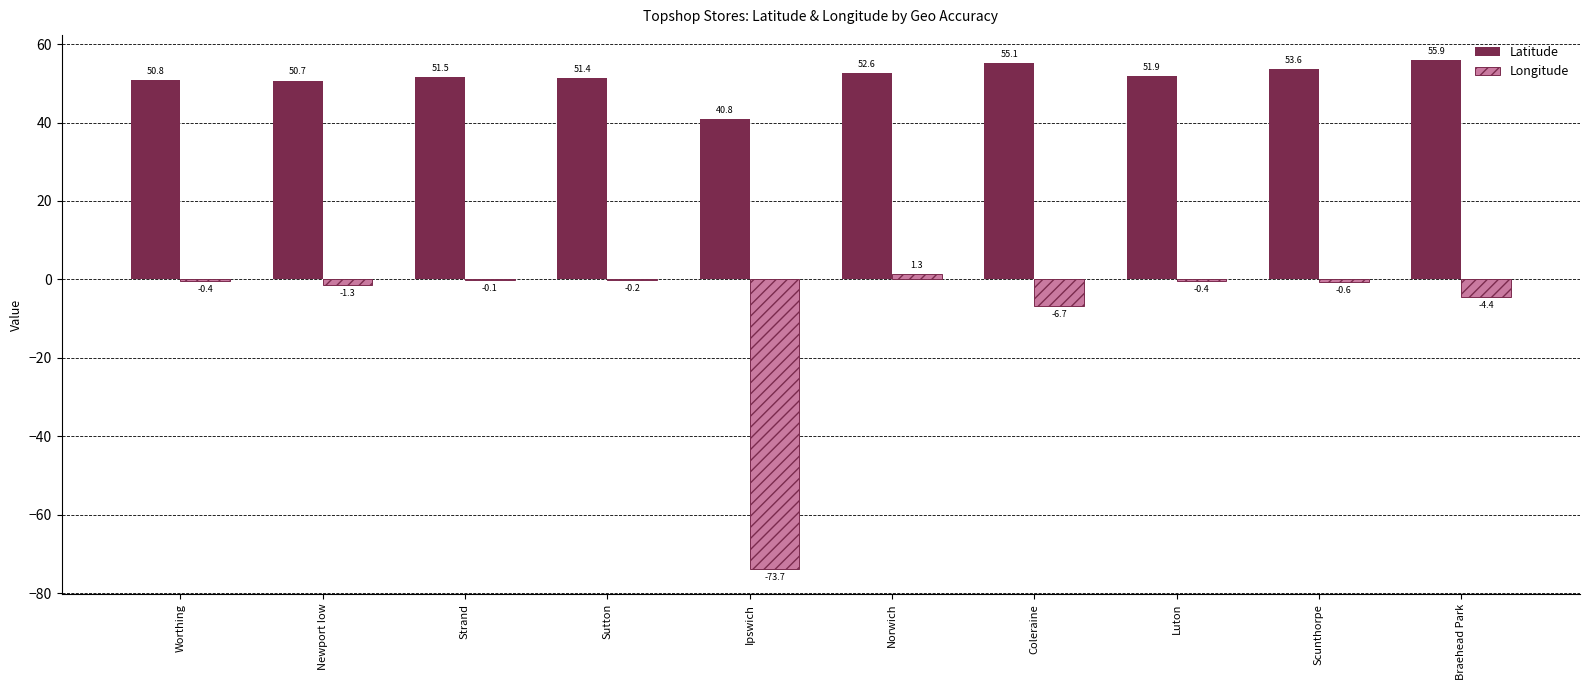

Count the number of categories in the chart.

10